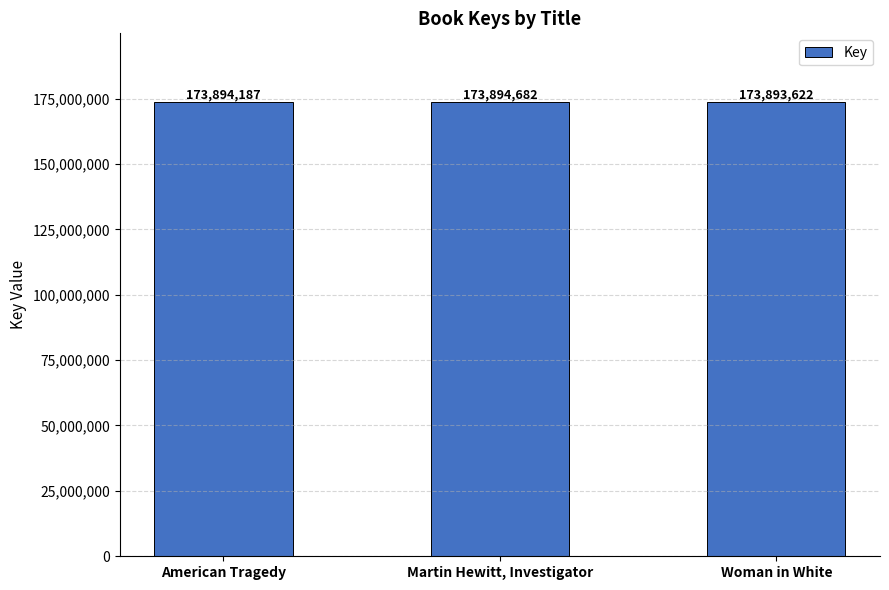

Reading left to right, what are all the values shown in this chart?

173894187	173894682	173893622